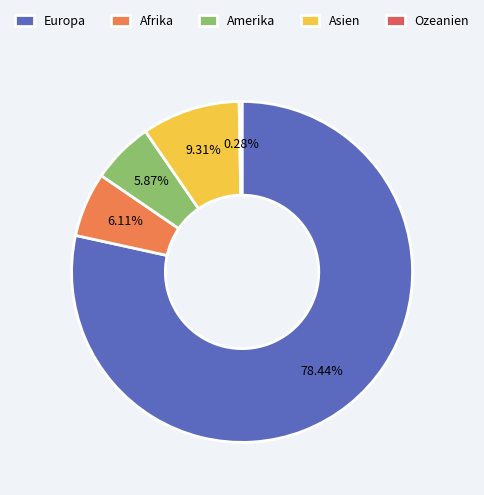

Between Europa and Amerika, which is larger?

Europa